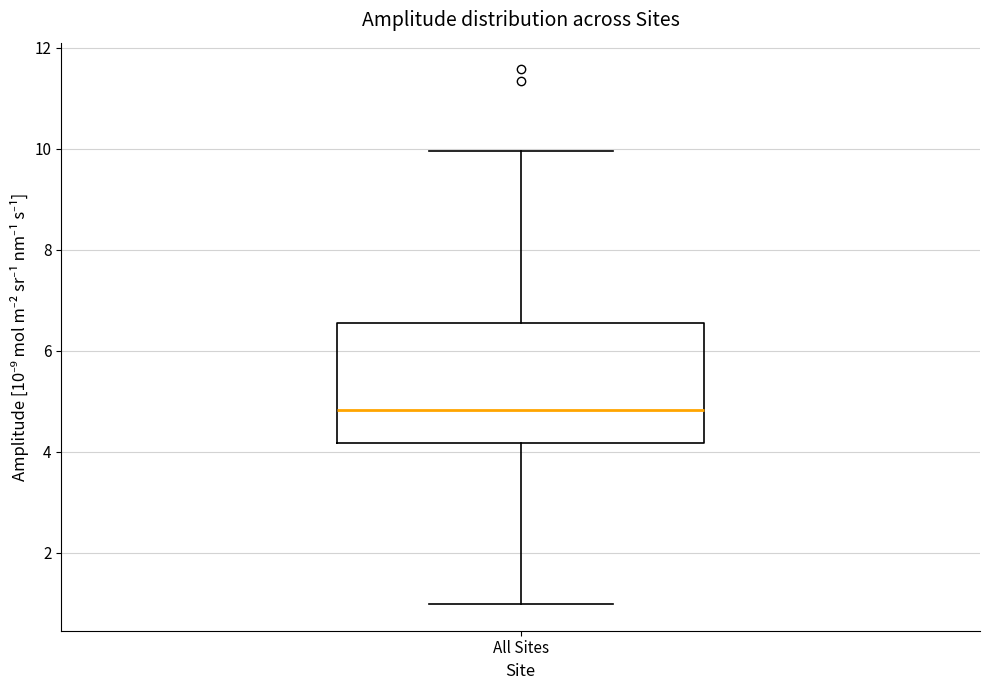

Where does the upper whisker of the box for All Sites end on the y-axis? The values are not printed on the chart, so give them approximately, as read against the axis.

10.0